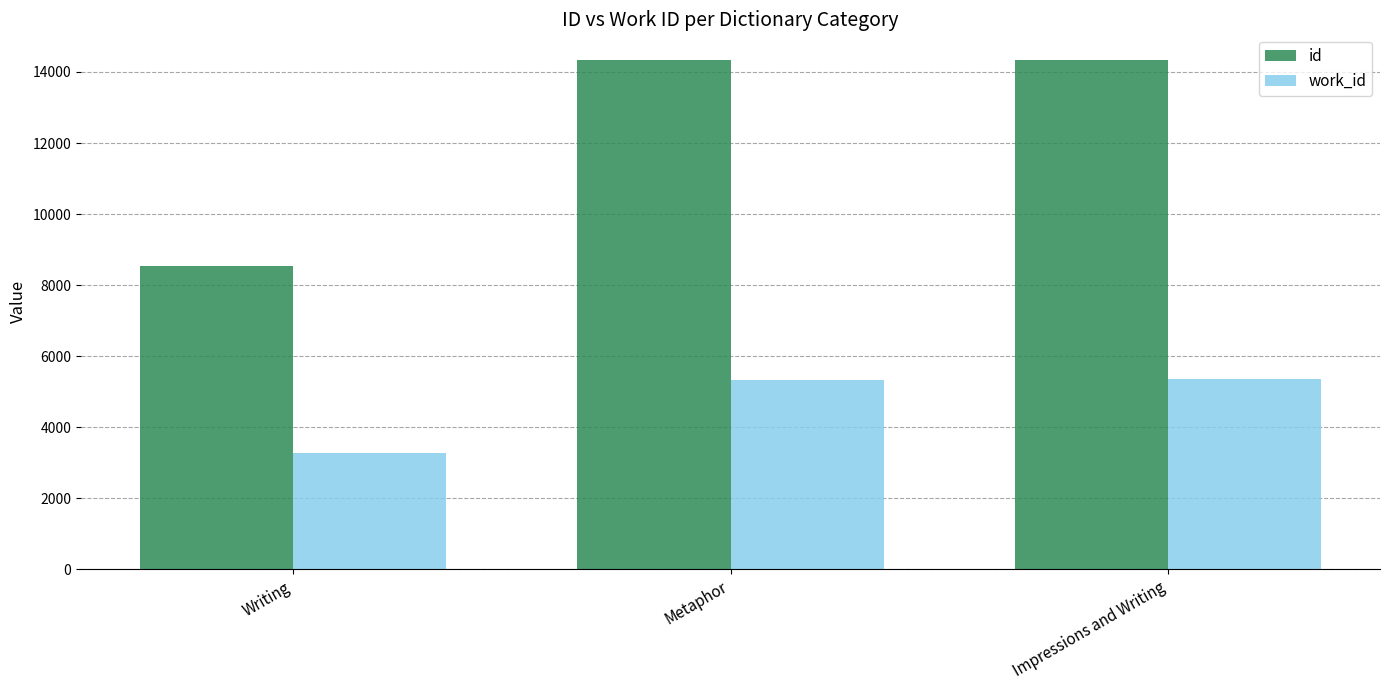

Read the work_id value at Writing.

3271